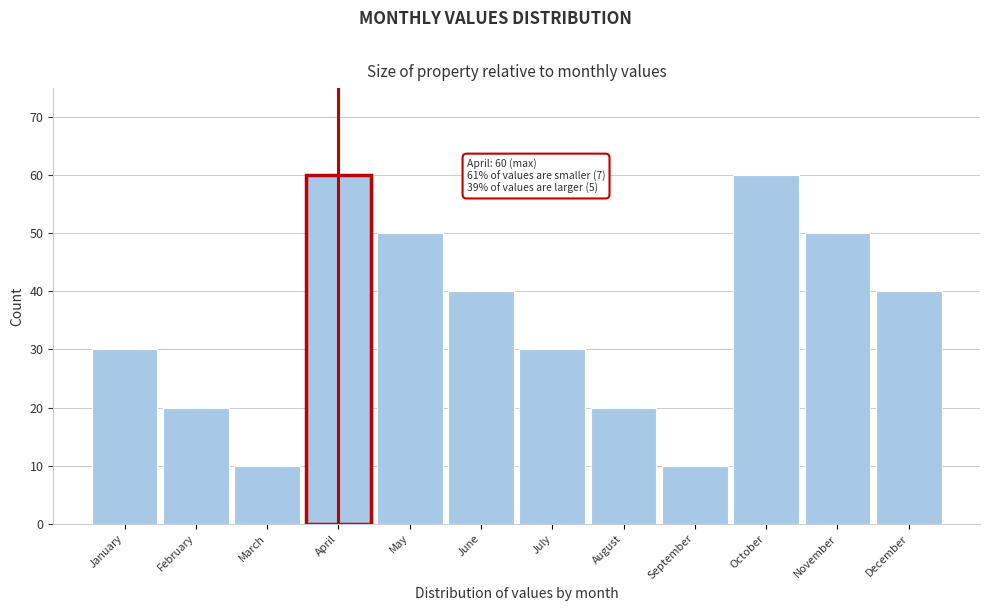

Reading right to left, list all the values displayed in this chart.

December=40	November=50	October=60	September=10	August=20	July=30	June=40	May=50	April=60	March=10	February=20	January=30